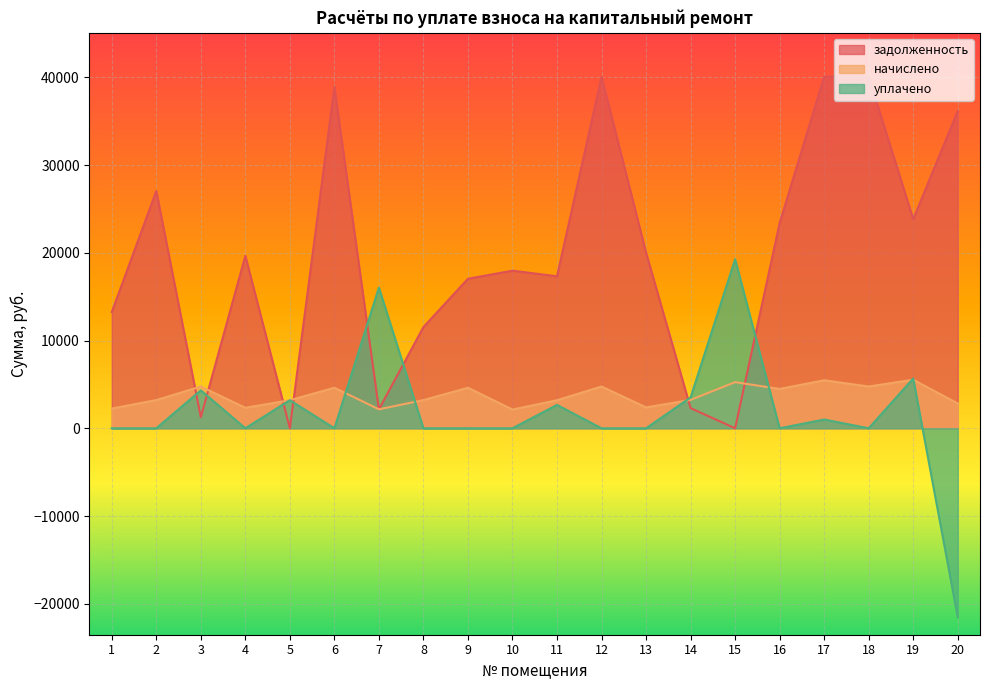

What is the highest value of the начислено series?

5535.4